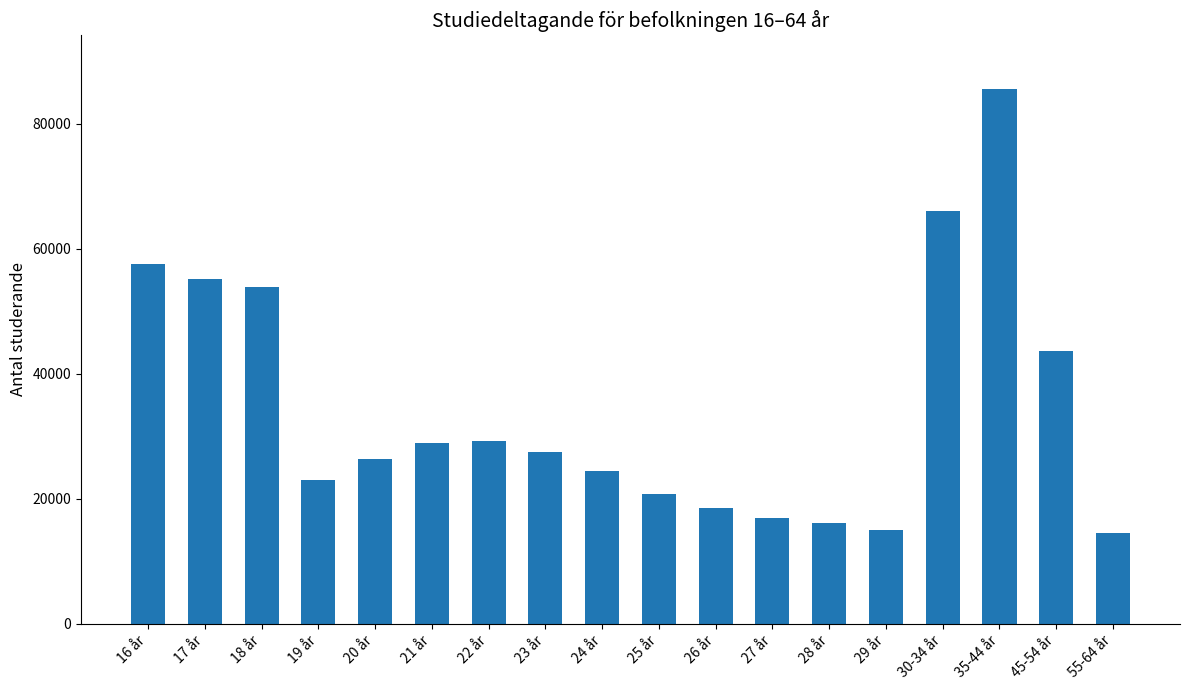

What is the average value?

34624